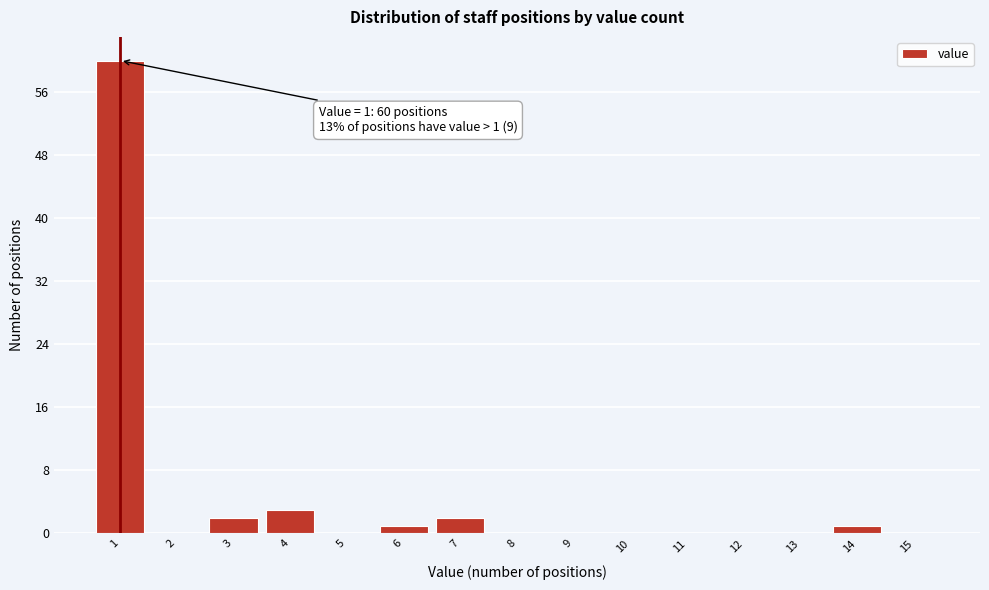

Reading left to right, extract all data points from this chart.

1=60	2=0	3=2	4=3	5=0	6=1	7=2	8=0	9=0	10=0	11=0	12=0	13=0	14=1	15=0